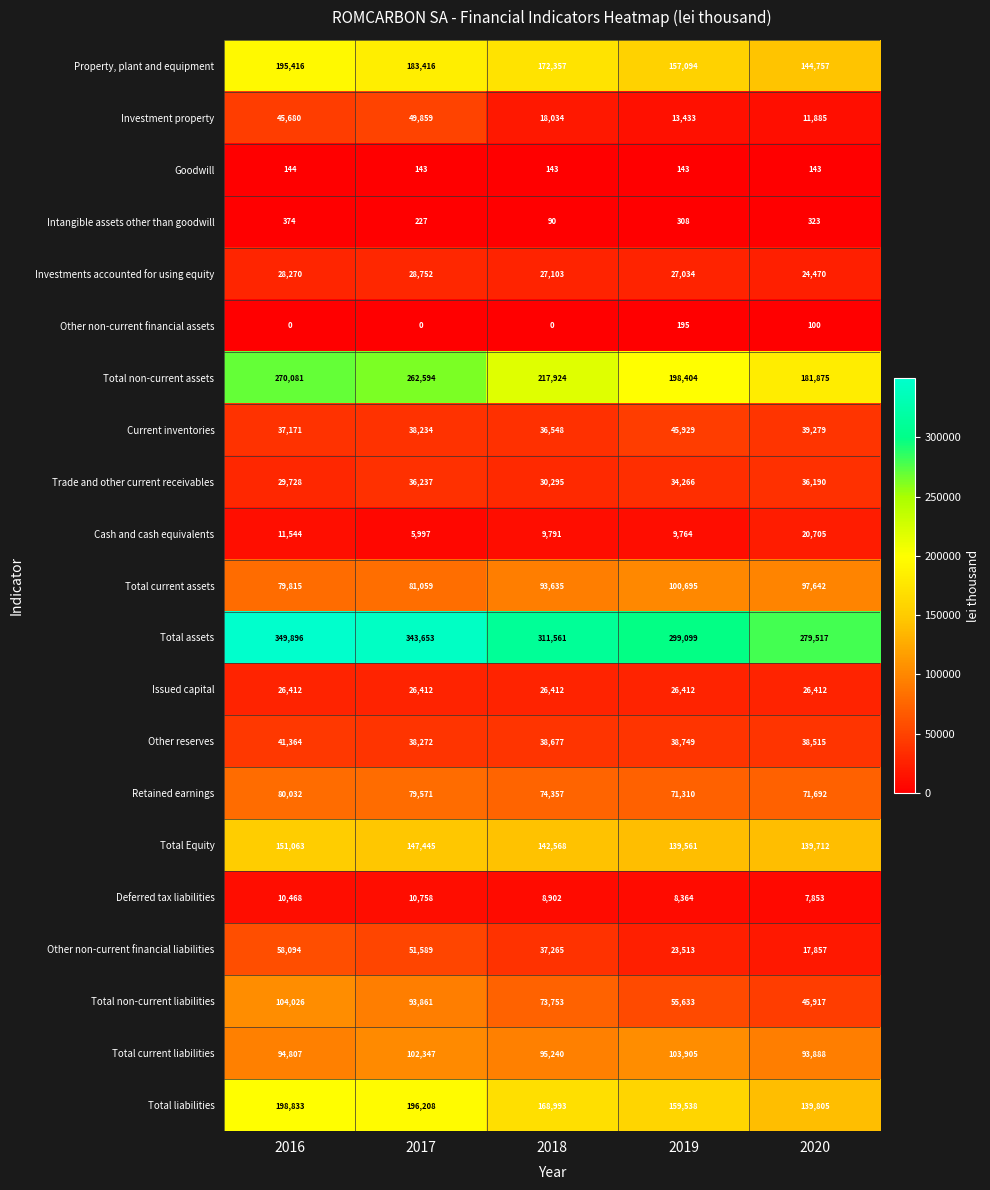

Is it true that Total assets equals 299099 at 2019?

True